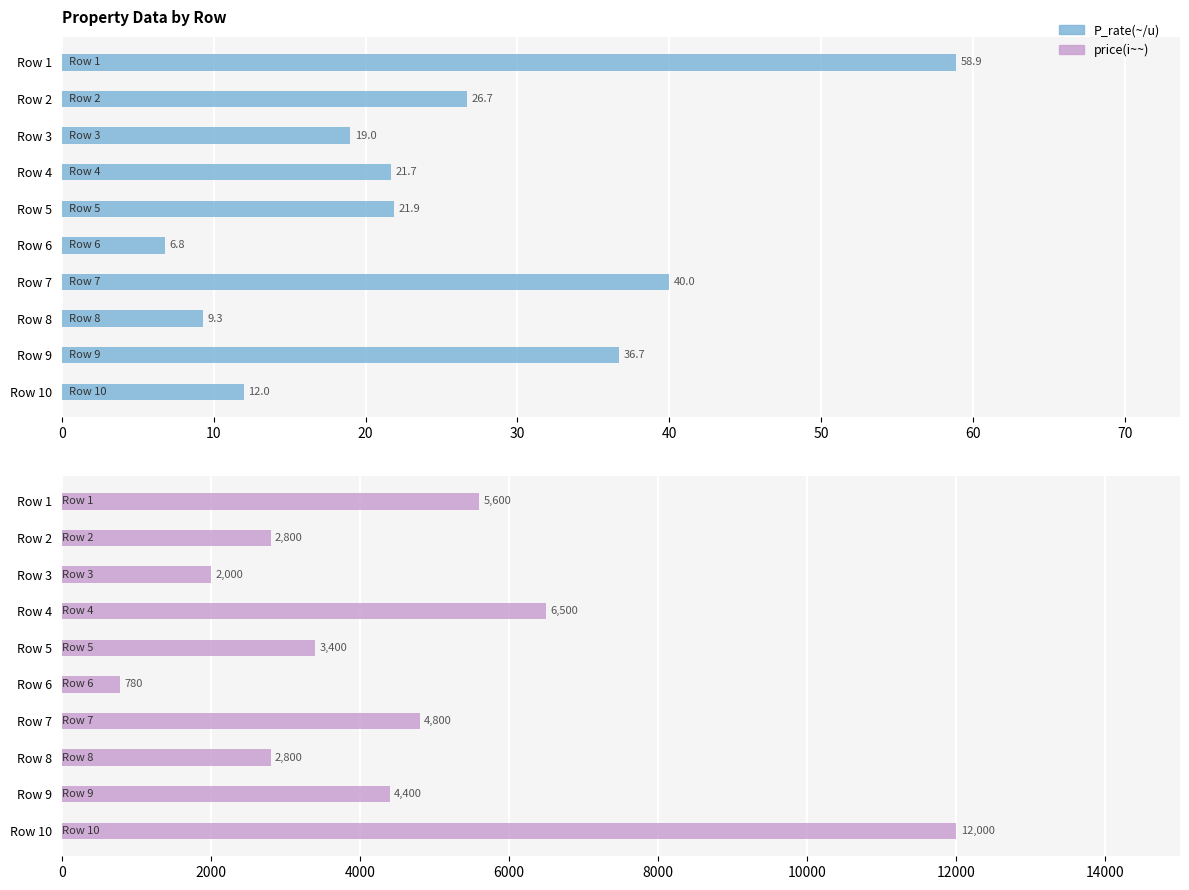

What is the value of the P_rate(~/u) bar at the 7th from the left?

40.0